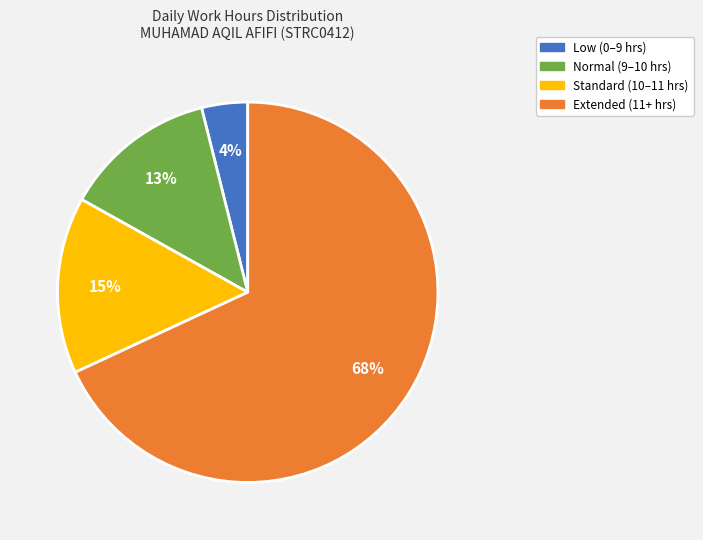

Count the number of slices in the pie.

4